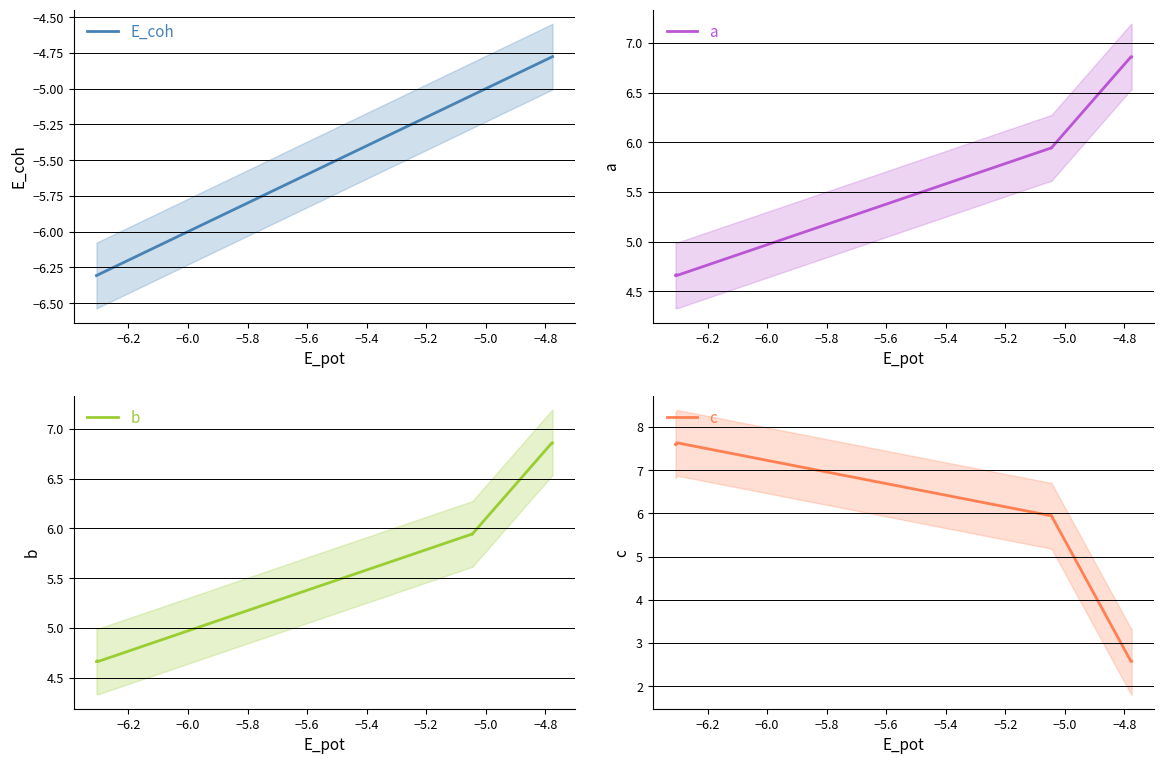

At which label is c closest to 5?

−5.0